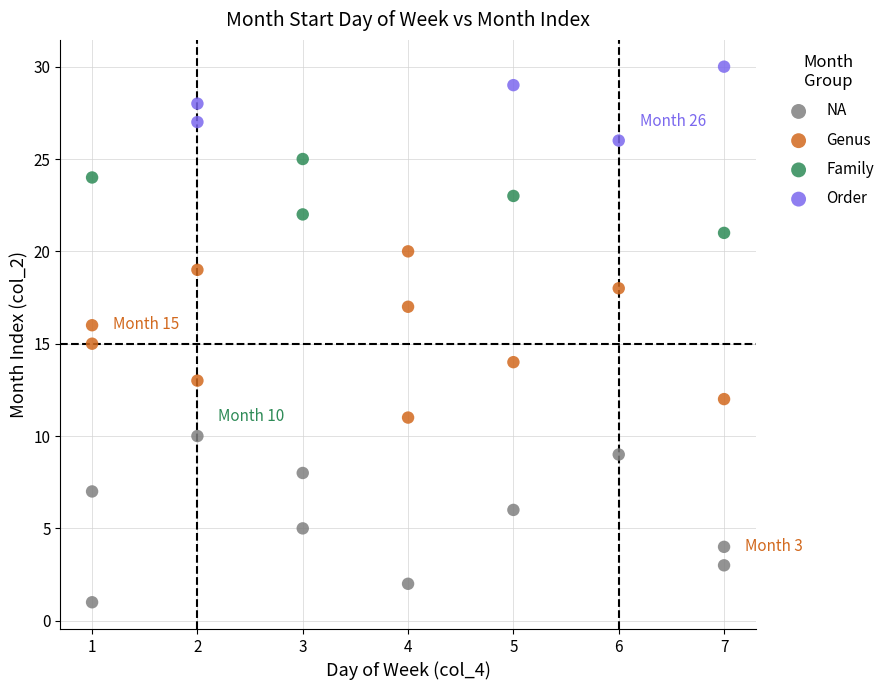

Which series reaches the maximum Y coordinate?

Order